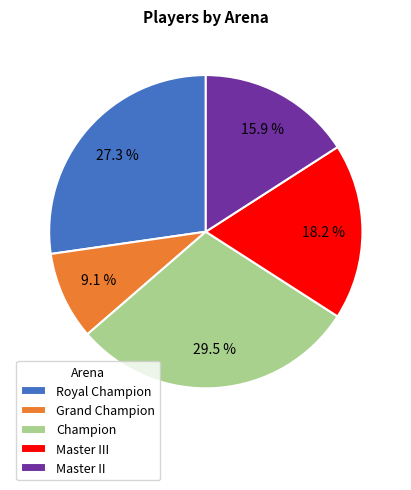

To the nearest percent, what portion does Master III represent?

18%